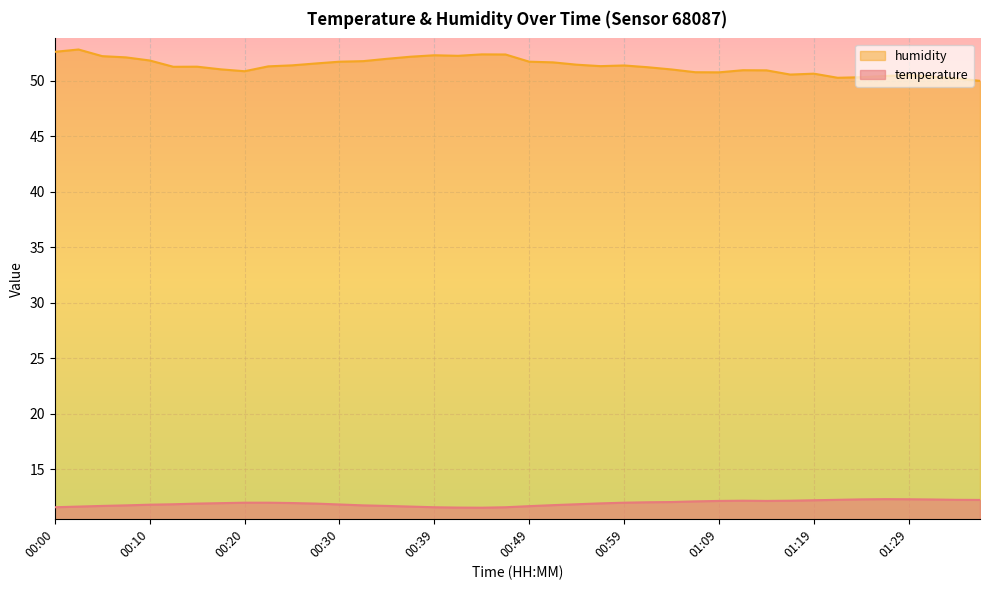

What is the lowest value of the humidity series?

50.0